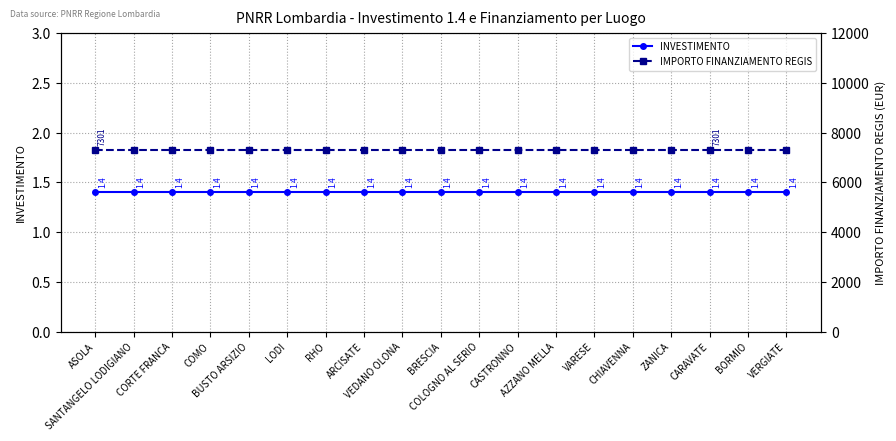

Reading left to right, extract all data points from this chart.

INVESTIMENTO: 1.4	1.4	1.4	1.4	1.4	1.4	1.4	1.4	1.4	1.4	1.4	1.4	1.4	1.4	1.4	1.4	1.4	1.4	1.4
IMPORTO FINANZIAMENTO REGIS: 7301.0	7301.0	7301.0	7301.0	7301.0	7301.0	7301.0	7301.0	7301.0	7301.0	7301.0	7301.0	7301.0	7301.0	7301.0	7301.0	7301.0	7301.0	7301.0